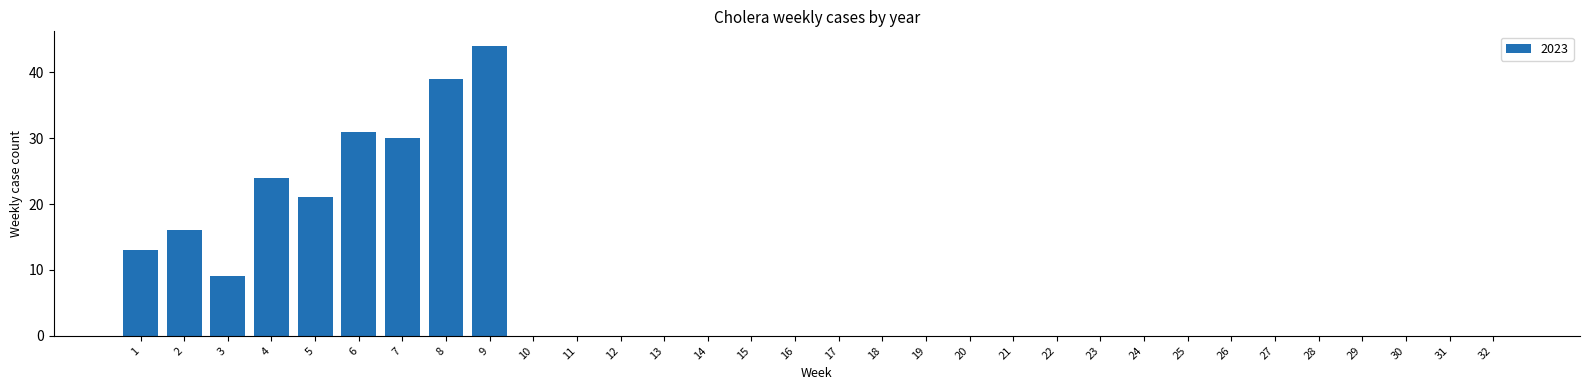

What is the greatest value displayed?

44